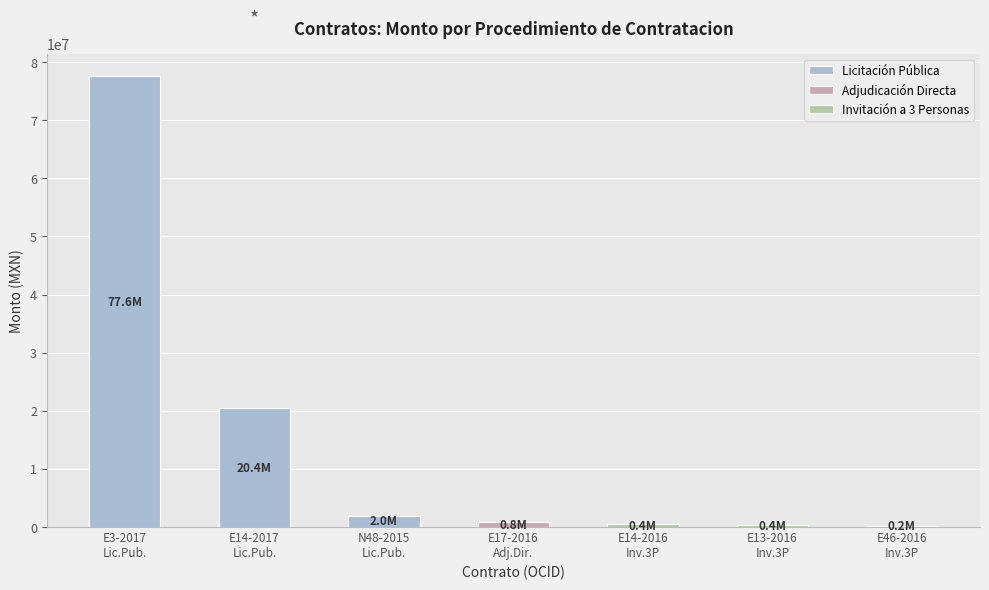

Reading left to right, what are all the values shown in this chart?

awards.value.amount: LA-904009995-E3-2017=77577508.0	LA-904015996-E14-2017=20447370.8	LA-904032998-N48-2015=1964959.6	AA-931026973-E17-2016=846551.7	IA-904032998-E14-2016=446724.1	IA-904015996-E13-2016=418942.9	IA-904015996-E46-2016=243600.8
contracts.value.amount: LA-904009995-E3-2017=77577508.0	LA-904015996-E14-2017=20447370.8	LA-904032998-N48-2015=1964959.6	AA-931026973-E17-2016=846551.7	IA-904032998-E14-2016=446724.1	IA-904015996-E13-2016=418942.9	IA-904015996-E46-2016=243600.8